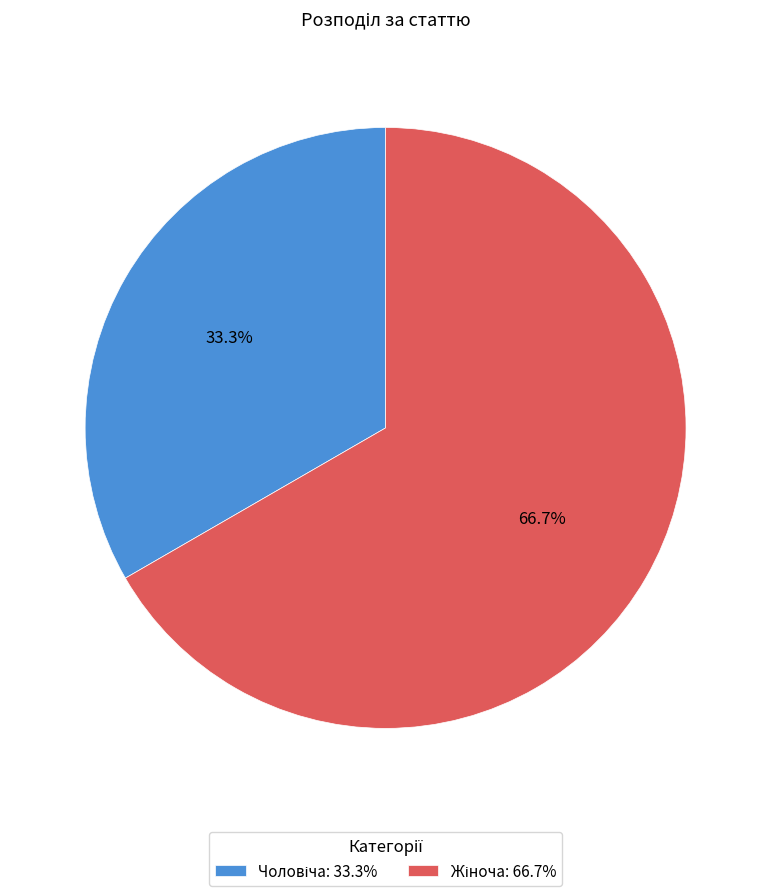

How many slices are in this pie chart?

2